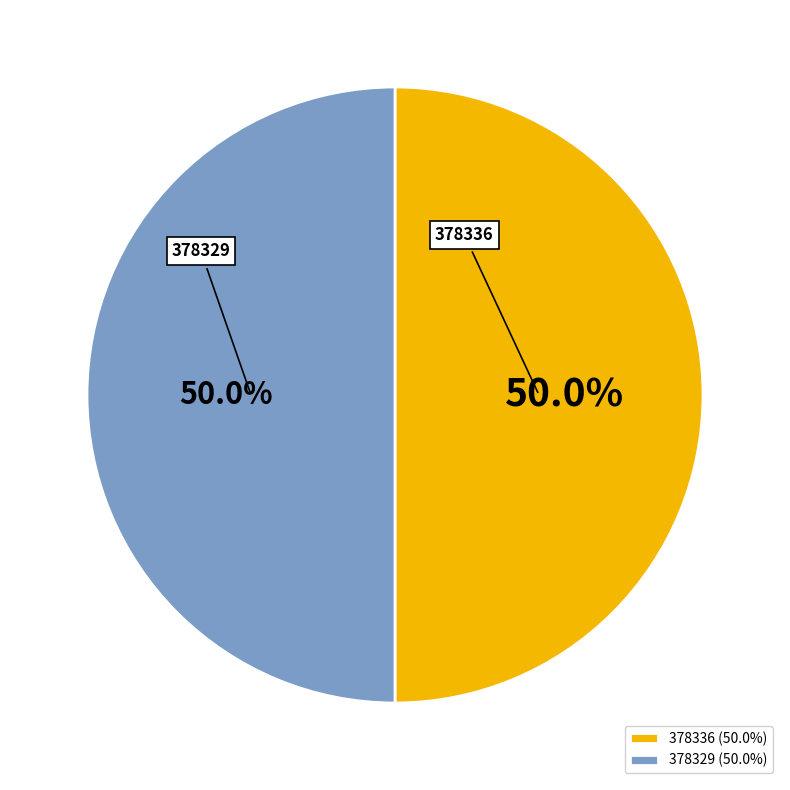

Do 378336 and 378329 together represent more than half of the pie?

Yes